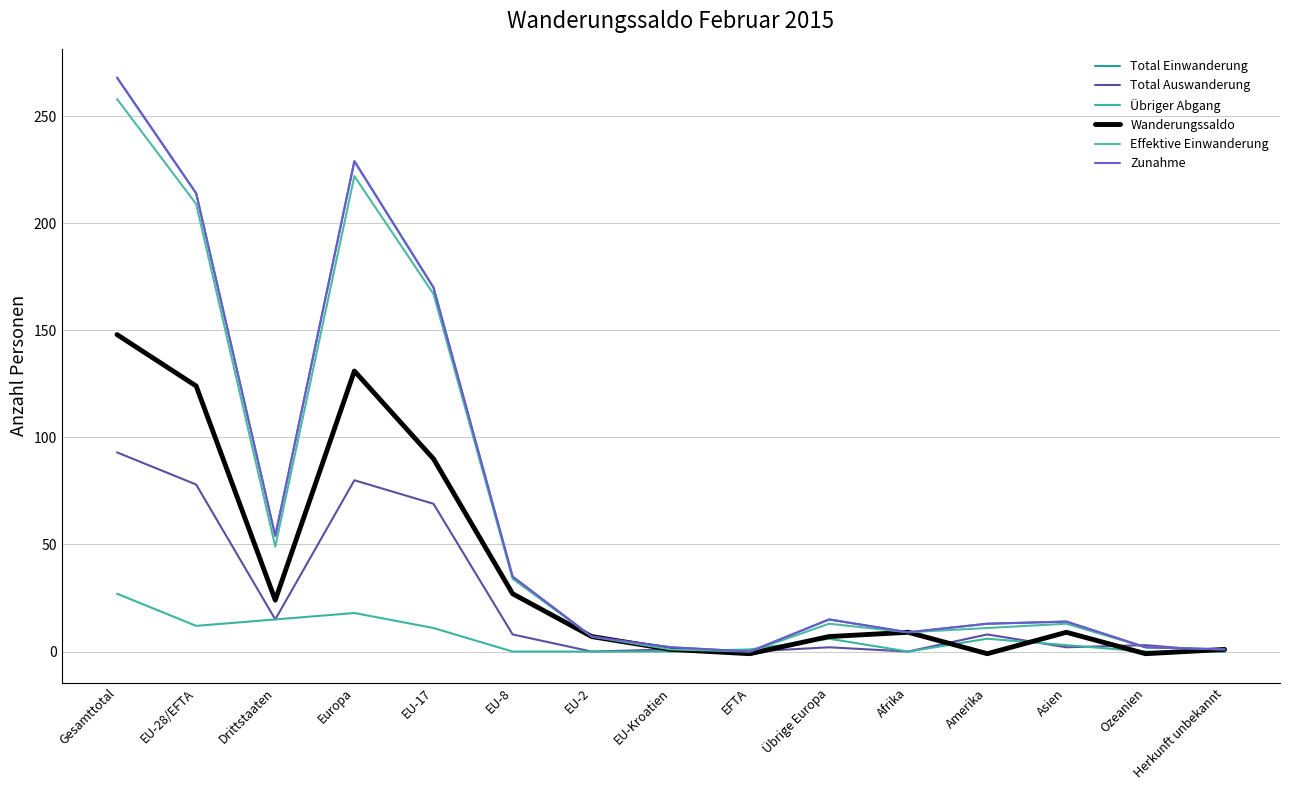

Reading left to right, list all the values displayed in this chart.

Total Einwanderung: 268	214	54	229	170	35	7	2	0	15	9	13	14	2	1
Total Auswanderung: 93	78	15	80	69	8	0	1	0	2	0	8	2	3	0
Übriger Abgang: 27	12	15	18	11	0	0	0	1	6	0	6	3	0	0
Wanderungssaldo: 148	124	24	131	90	27	7	1	-1	7	9	-1	9	-1	1
Effektive Einwanderung: 258	209	49	222	167	34	7	1	0	13	9	11	13	2	1
Zunahme: 268	214	54	229	170	35	7	2	0	15	9	13	14	2	1